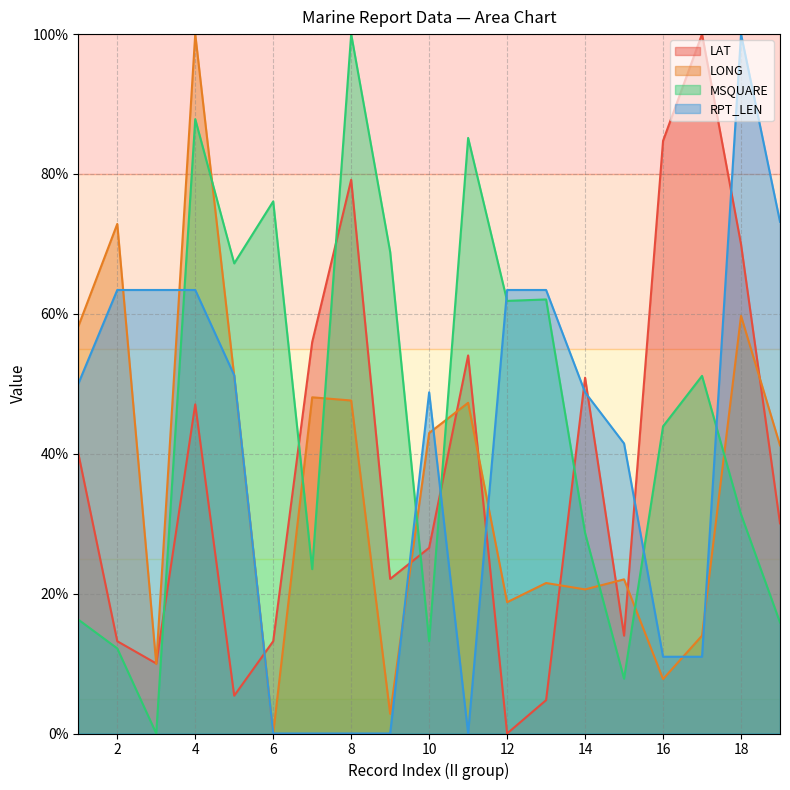

What is the difference between the highest and lowest values at 2?

60.7